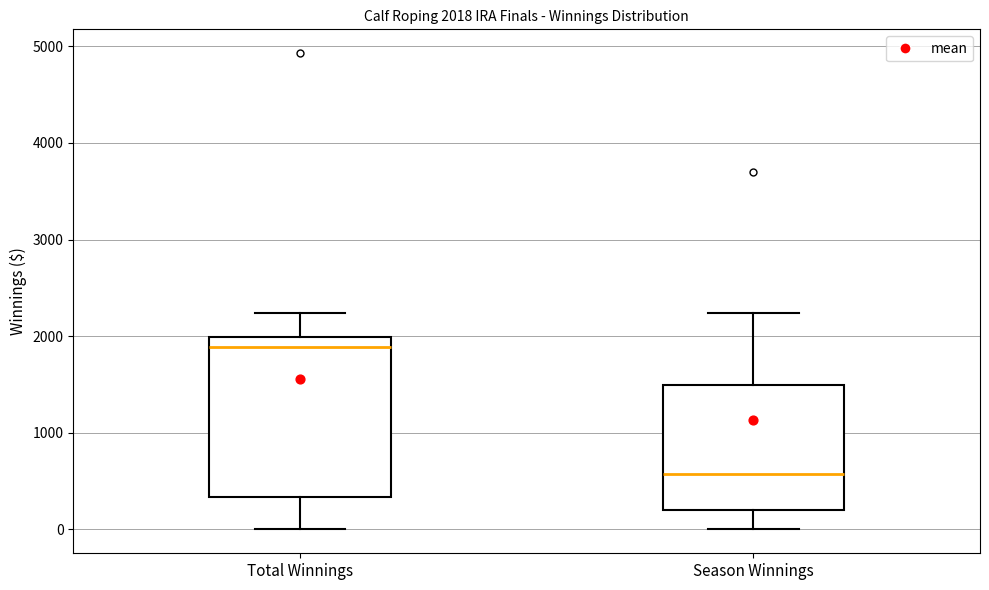

Which box is the tallest, from its lower edge to its upper edge?

Total Winnings